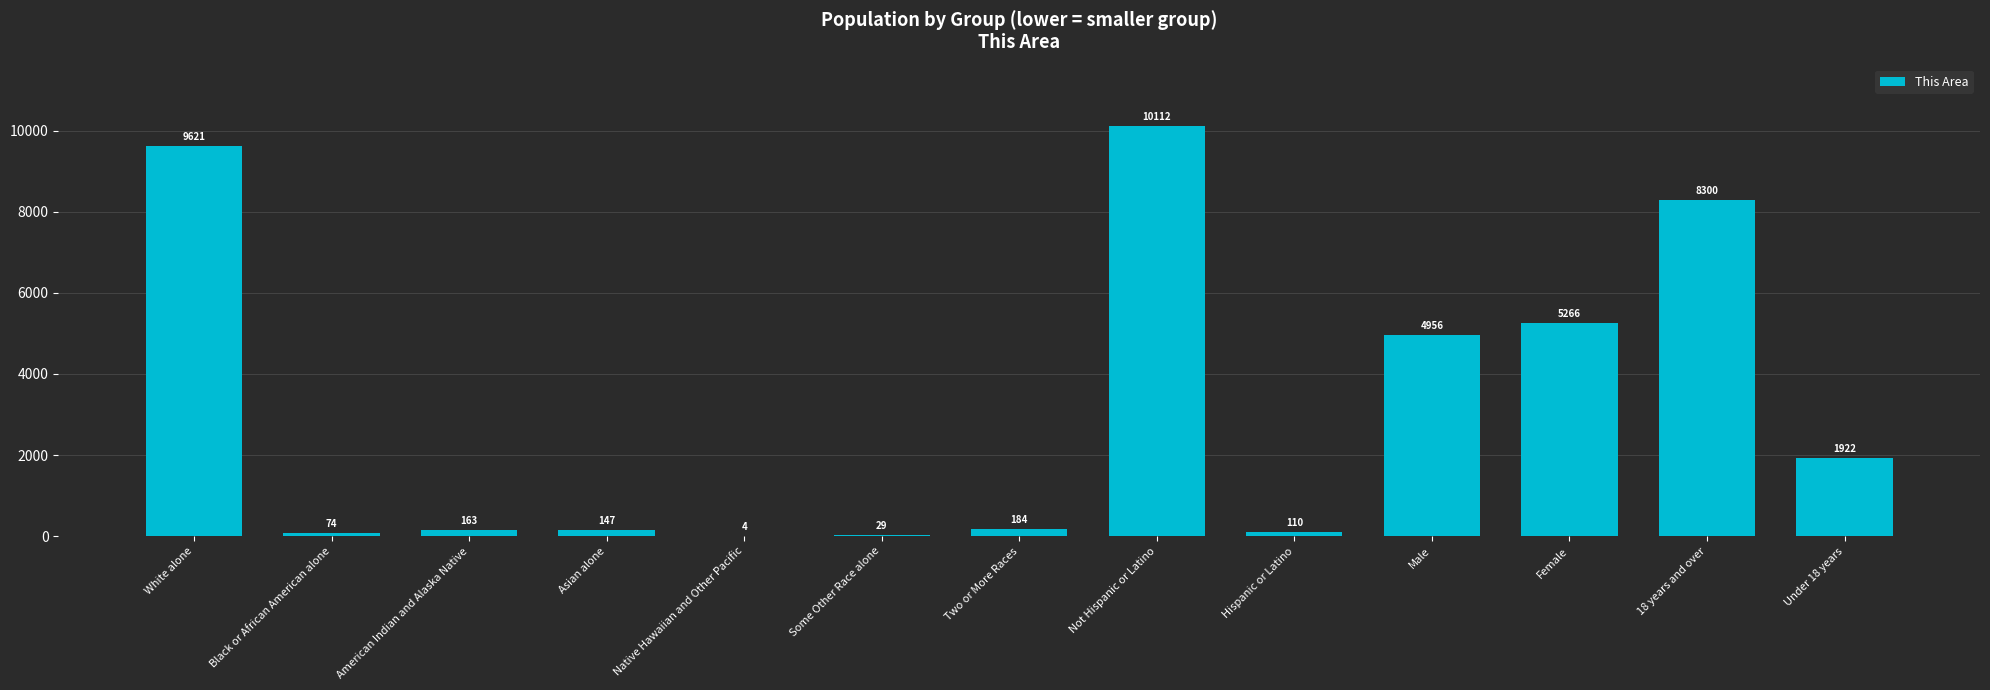

Reading left to right, transcribe all the data shown in this chart.

9621	74	163	147	4	29	184	10112	110	4956	5266	8300	1922